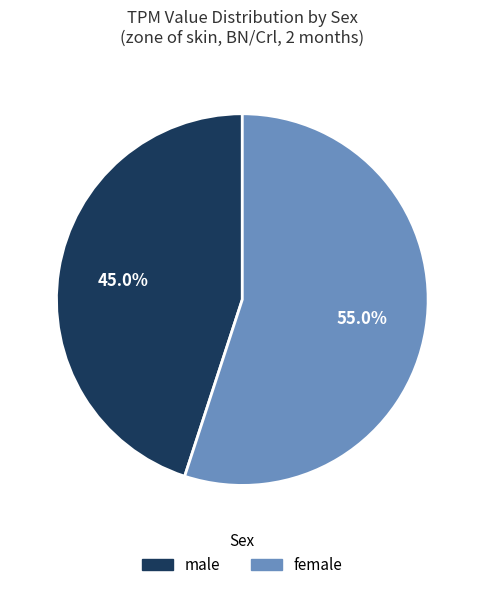

What percentage do female and male together represent?

100.0%